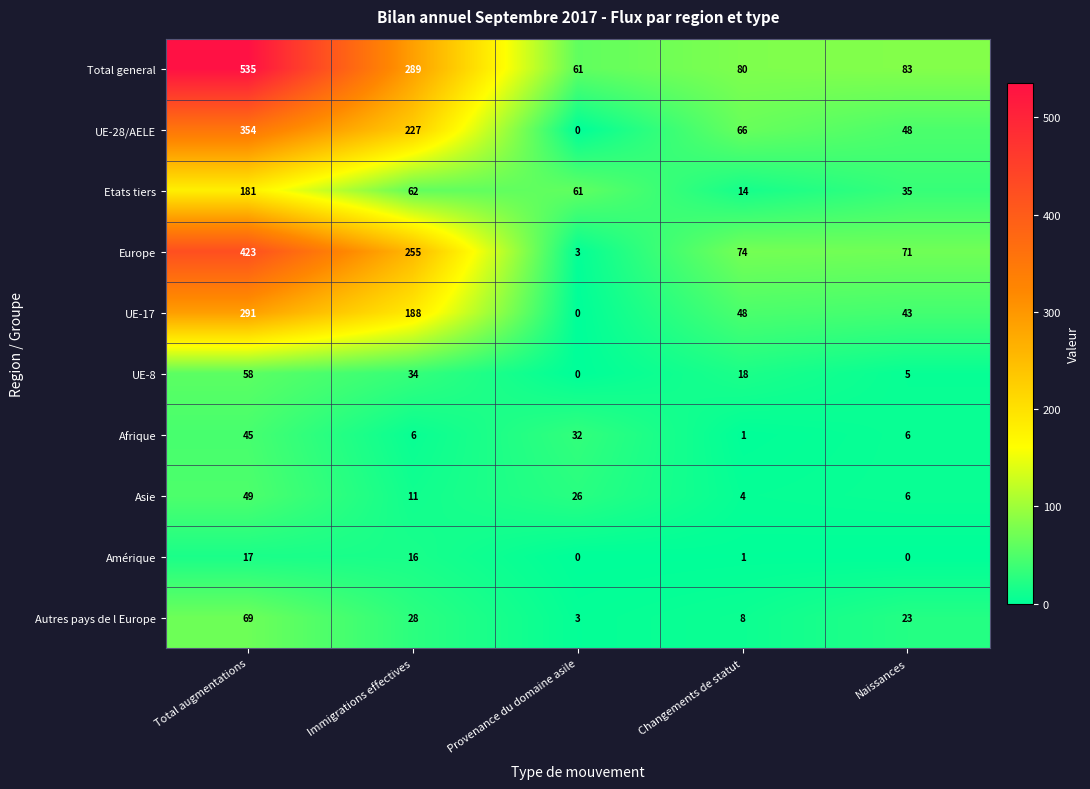

Where is Autres pays de l Europe nearest to the value 36?

Immigrations effectives